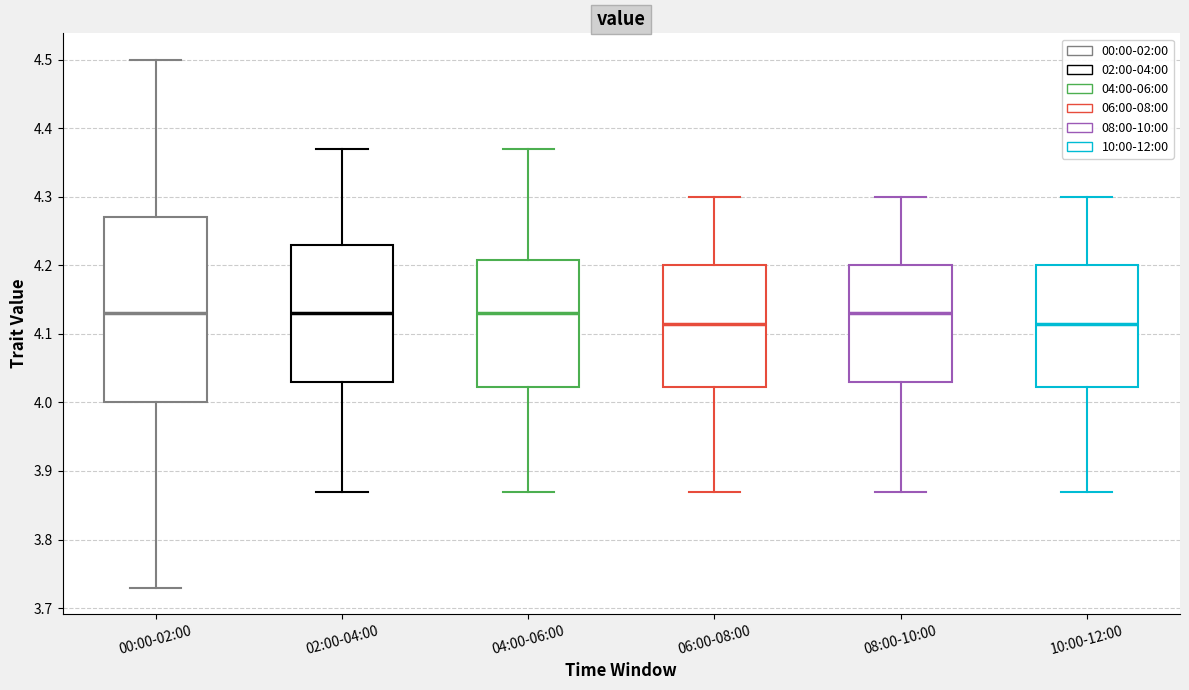

Reading left to right, read every box against the y-axis: the position of its median line, the range the box covers, and the ends of its whiskers. The values are not printed on the chart, so give them approximately, as read against the axis.

00:00-02:00: median 4.13, box 4.00 to 4.27, whiskers 3.73 to 4.50
02:00-04:00: median 4.13, box 4.03 to 4.23, whiskers 3.87 to 4.37
04:00-06:00: median 4.13, box 4.02 to 4.21, whiskers 3.87 to 4.37
06:00-08:00: median 4.12, box 4.02 to 4.20, whiskers 3.87 to 4.30
08:00-10:00: median 4.13, box 4.03 to 4.20, whiskers 3.87 to 4.30
10:00-12:00: median 4.12, box 4.02 to 4.20, whiskers 3.87 to 4.30